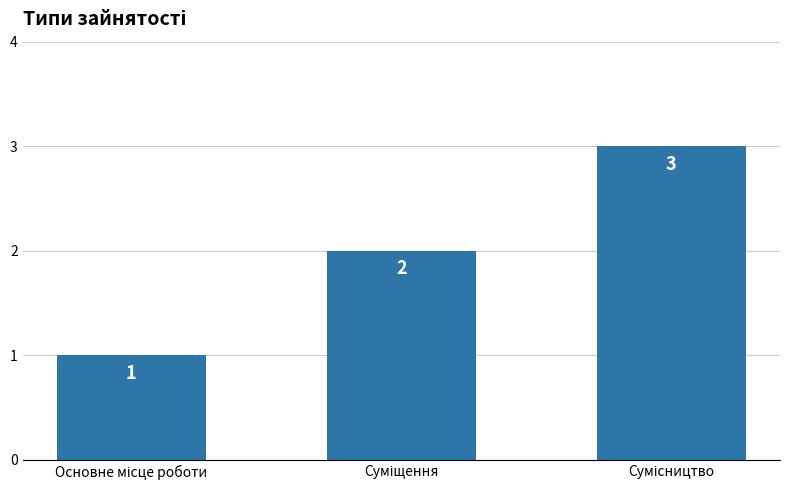

How many values are between 1 and 3?

3